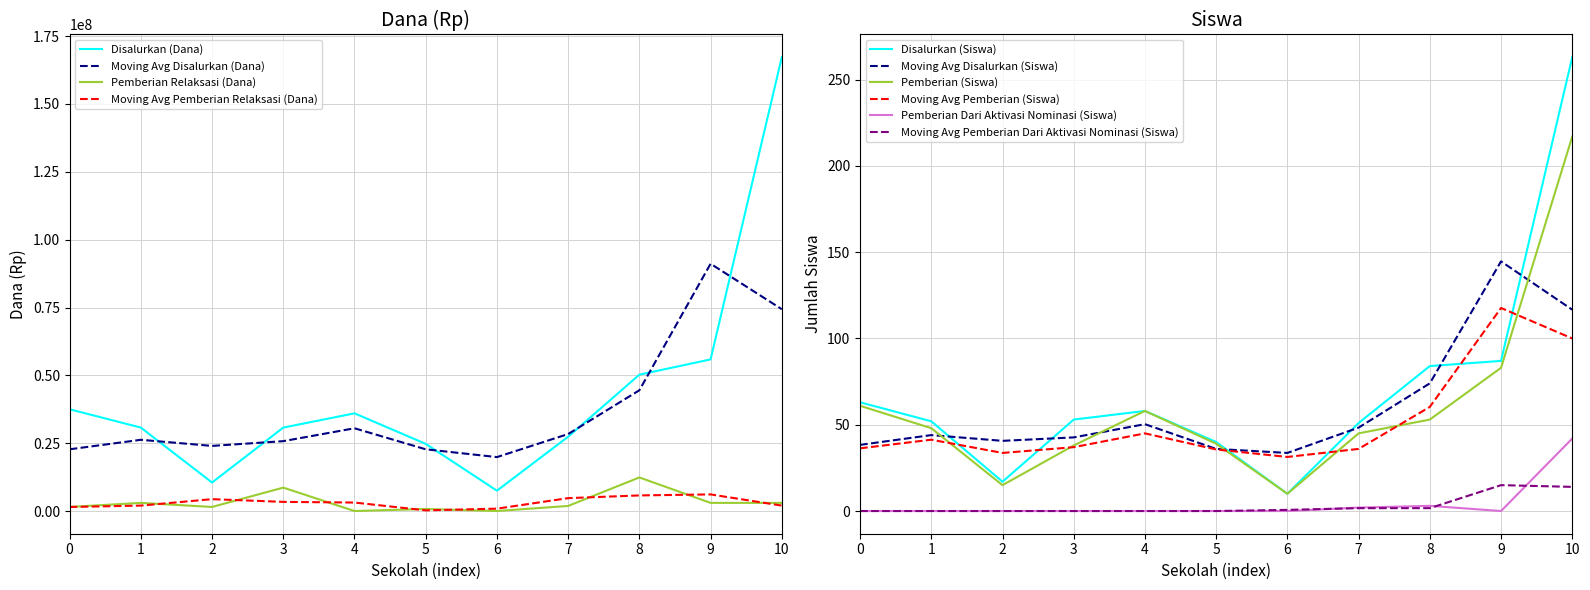

Which series has the largest total across all categories?

Disalurkan (Dana)